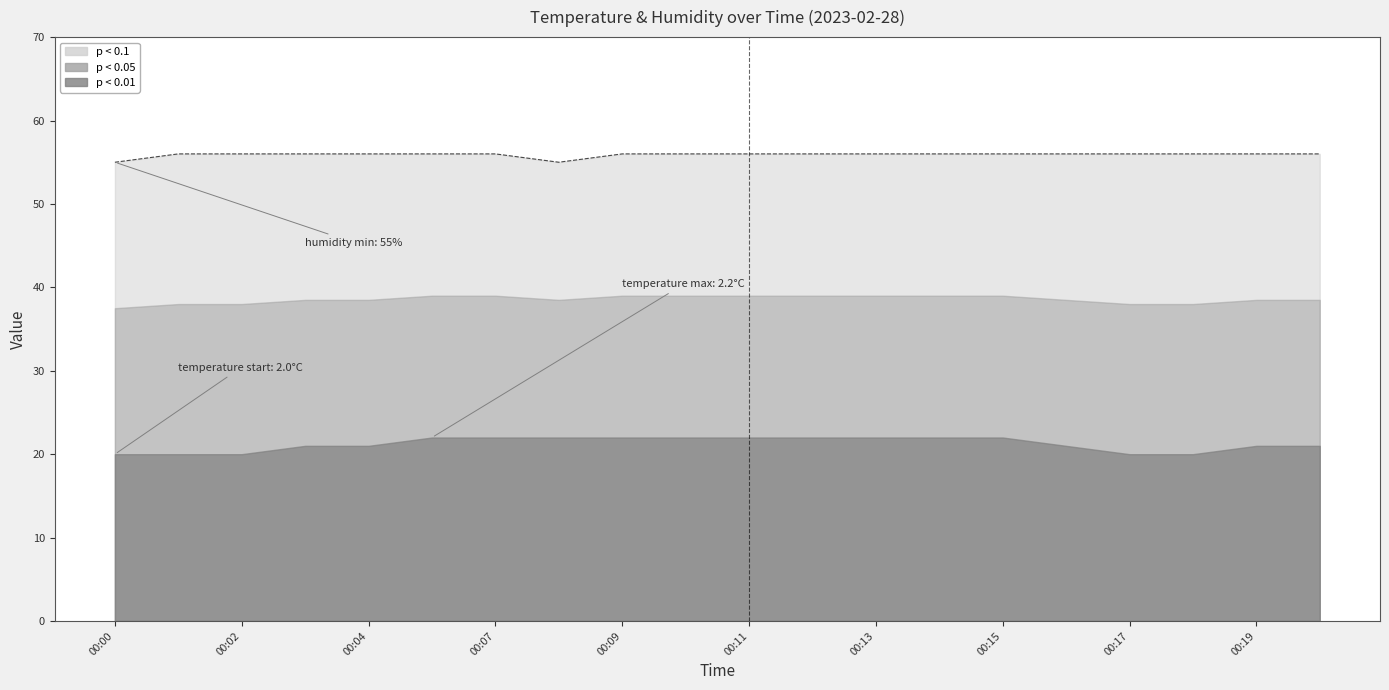

How many values are below 56?

2